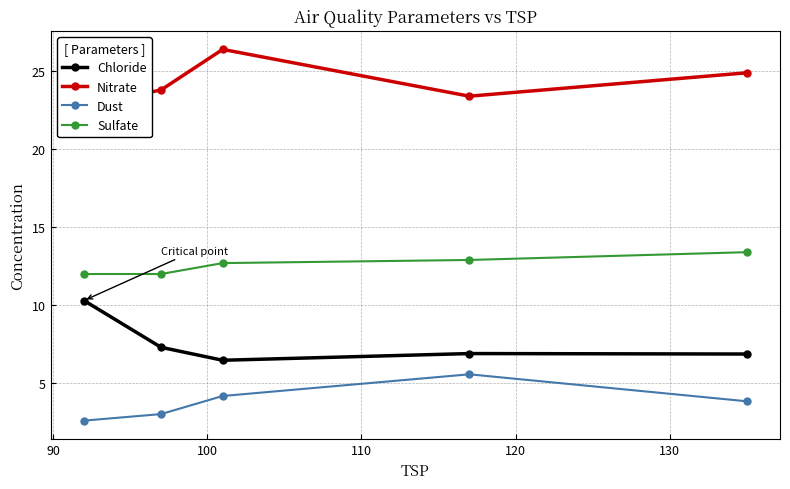

What is the difference between the maximum and second lowest values in the Chloride series?

3.4